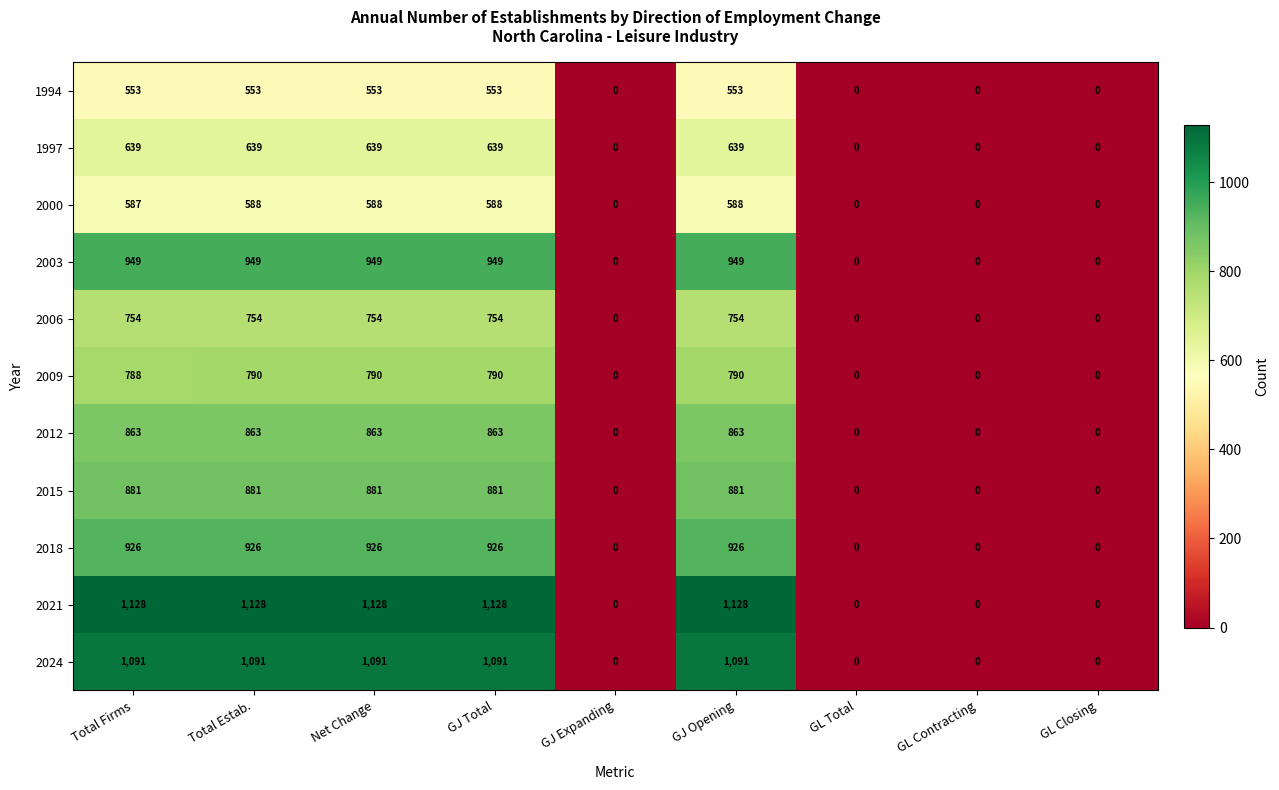

What is the total value across all series at Total Firms?

9159